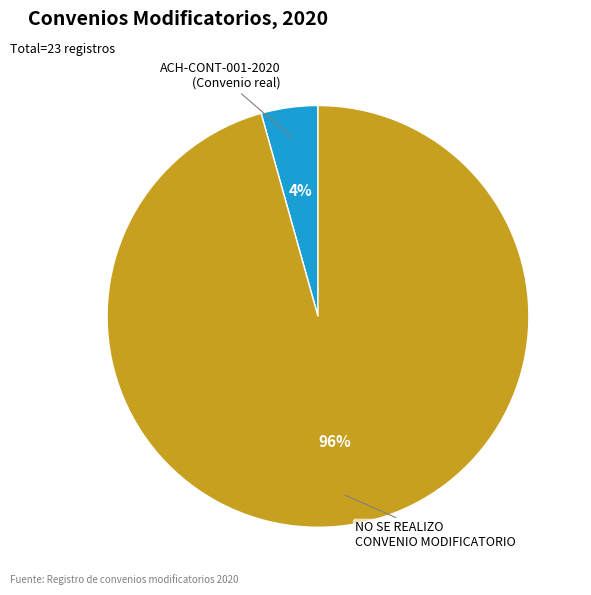

Is it true that NO SE REALIZO CONVENIO MODIFICATORIO is 96% of the pie?

True